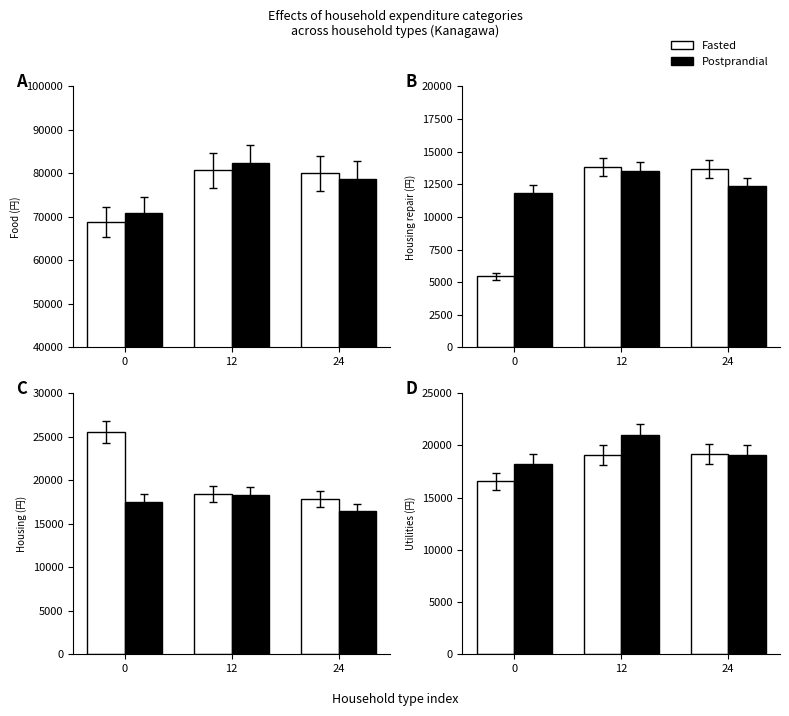

What is the difference between the Fasted values at 0 and 24?

2586